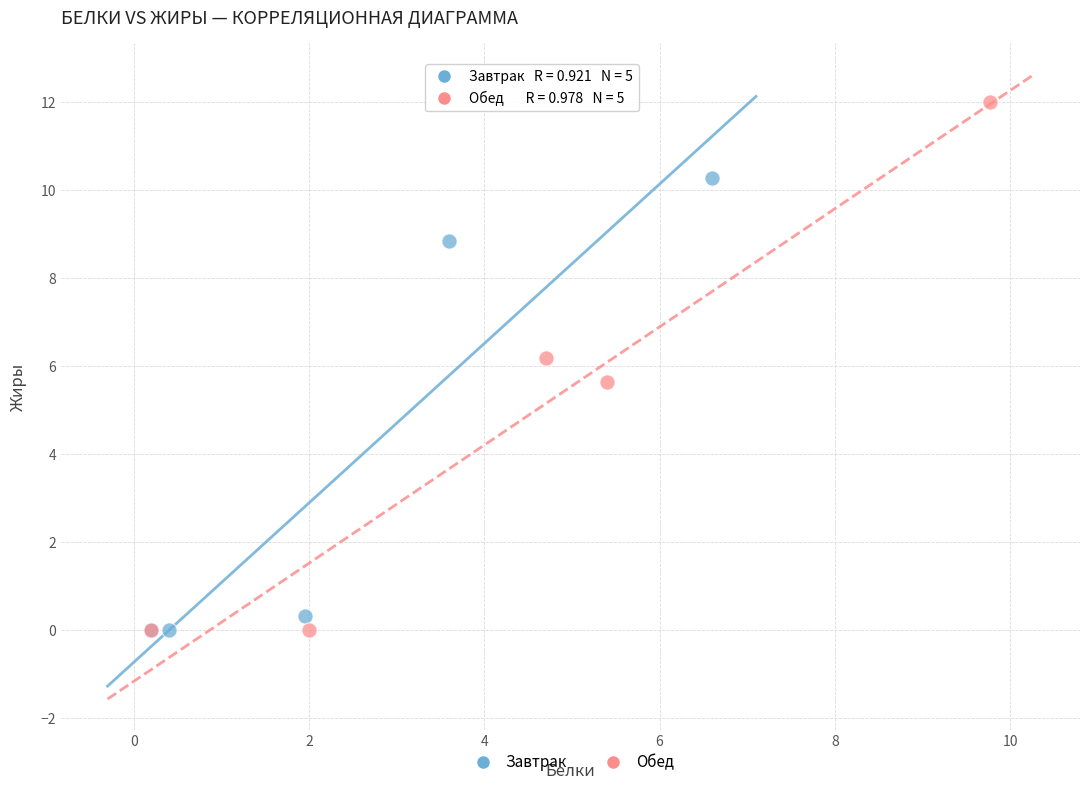

Which series reaches the maximum Y coordinate?

Обед